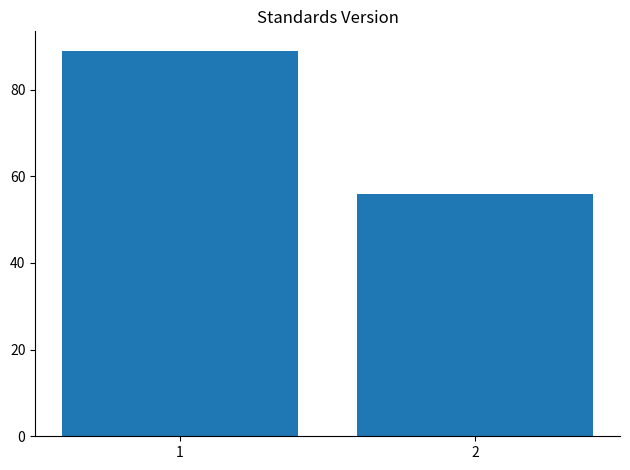

Reading left to right, what are all the values shown in this chart?

1=89	2=56